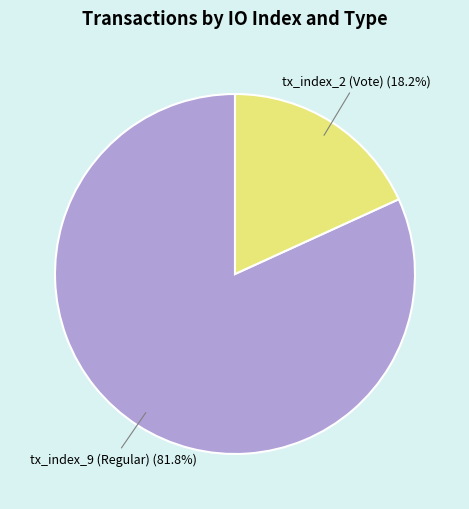

Is there a majority slice in this chart?

Yes